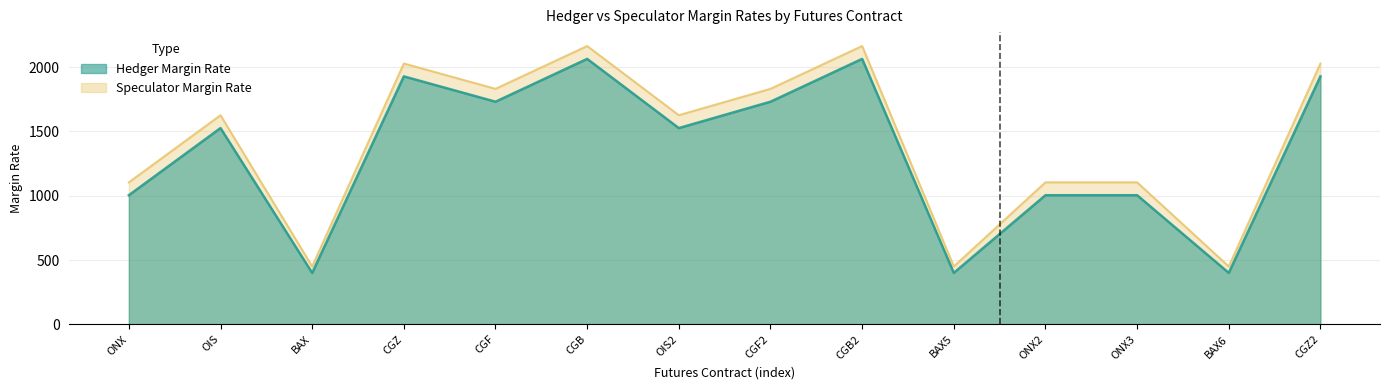

True or false: SPECULATOR_MARGIN_RATE and HEDGER_MARGIN_RATE cross at least once.

False